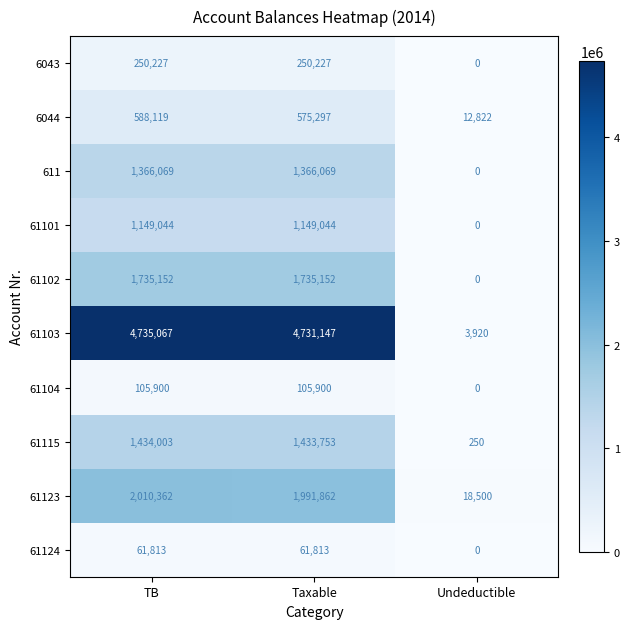

At which label does 611 reach its minimum?

Undeductible